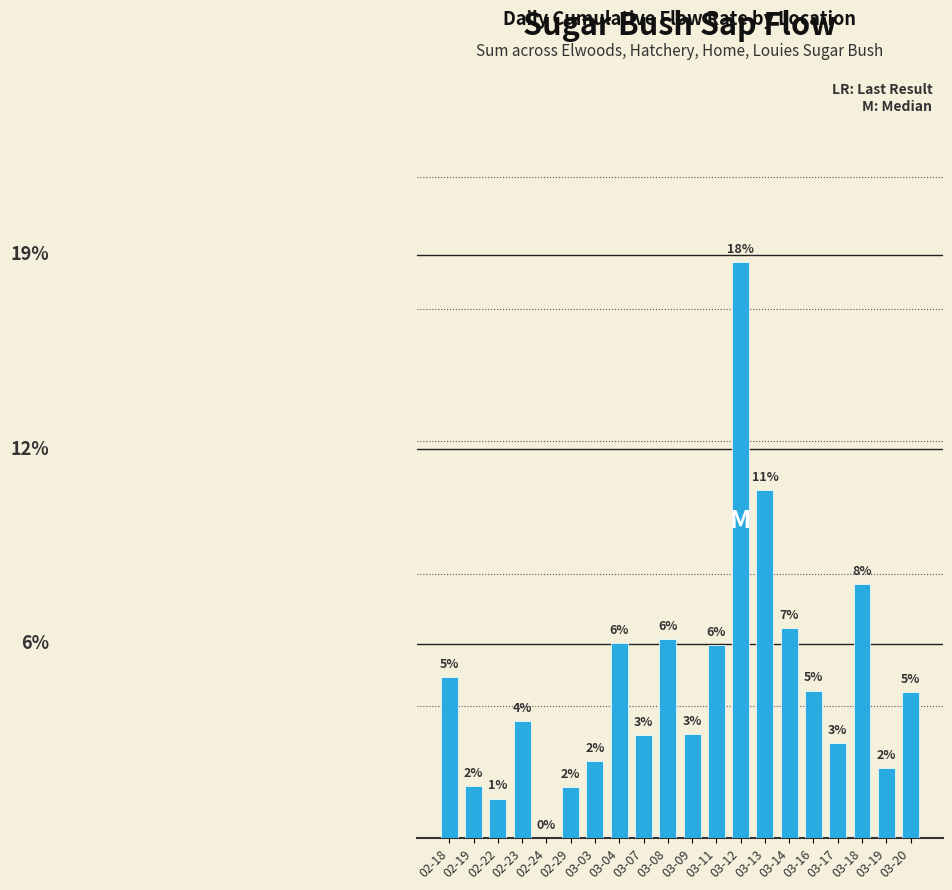

True or false: the data shows 0.0 at 03-11.

False